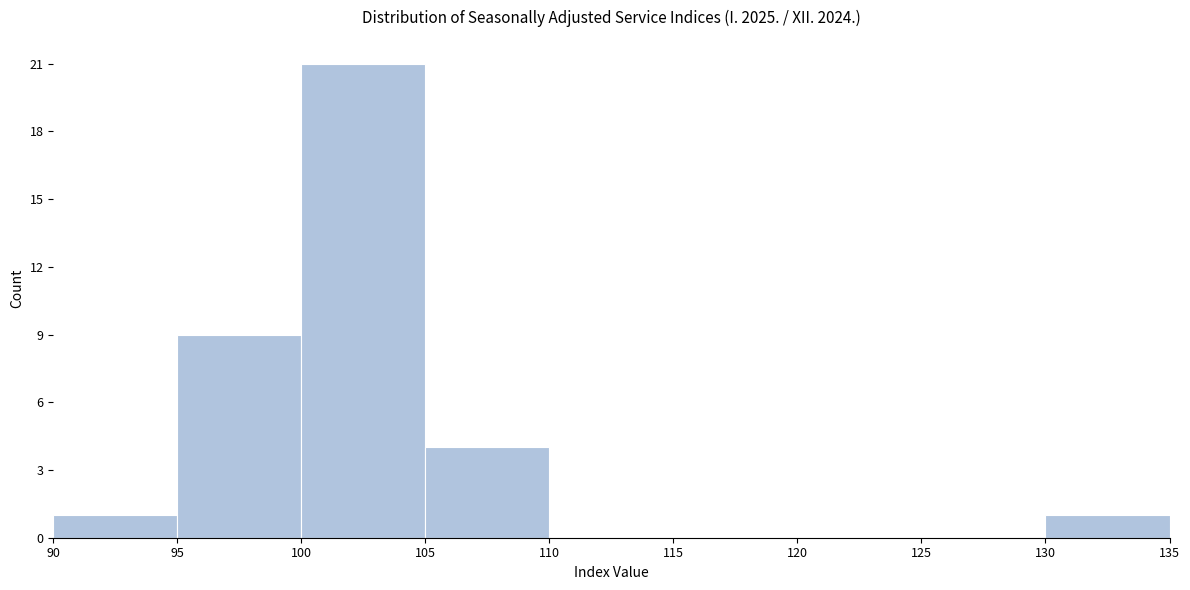

Reading left to right, list every bar in this chart as the range it spans on the x-axis followed by its height. The values are not printed on the chart, so give them approximately, as read against the axis.

90 to 95: 1
95 to 100: 9
100 to 105: 21
105 to 110: 4
110 to 115: 0
115 to 120: 0
120 to 125: 0
125 to 130: 0
130 to 135: 1